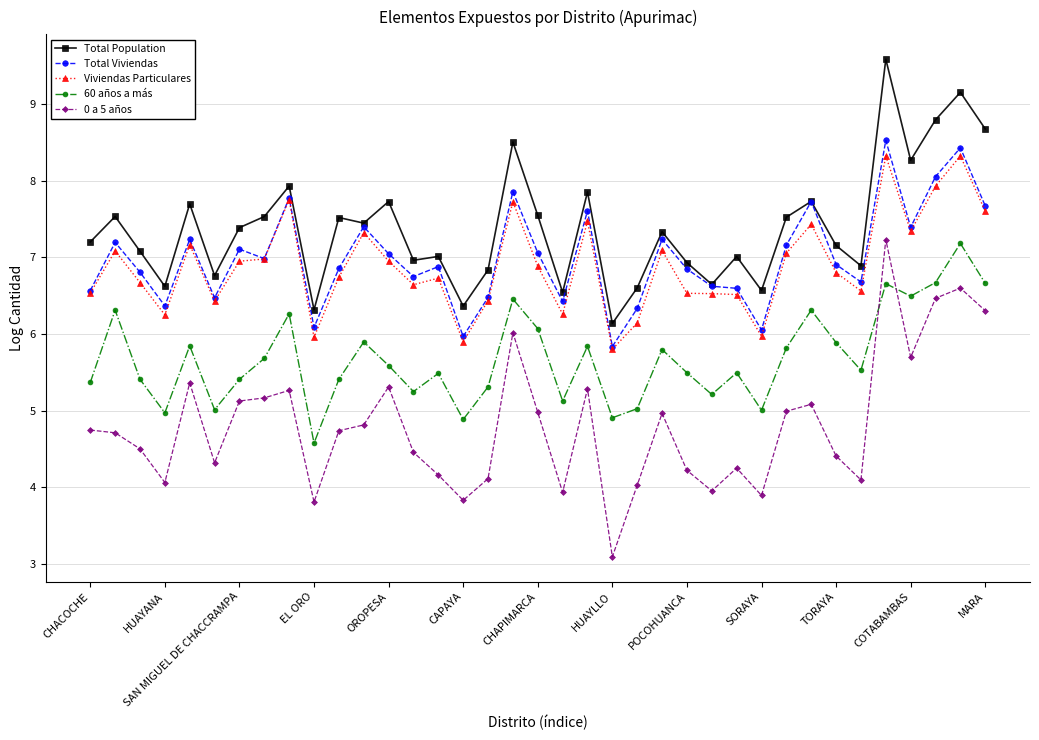

What is the maximum value shown in the chart?

9.6